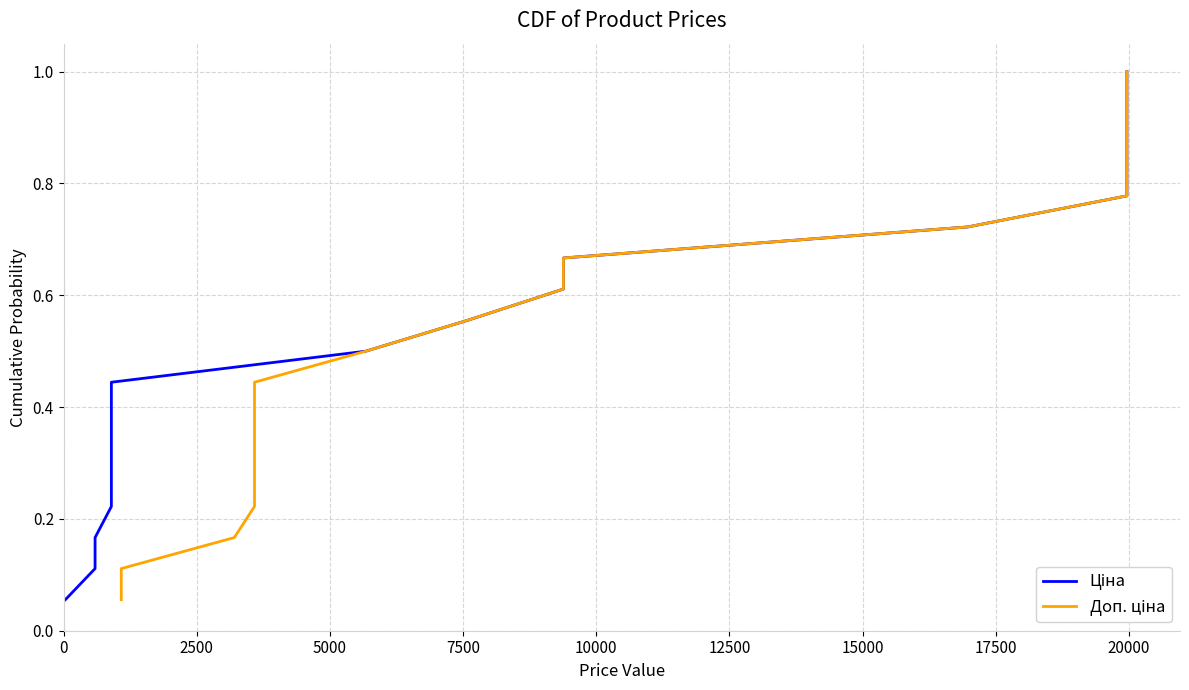

True or false: Ціна has more than 1 interior local peaks.

False